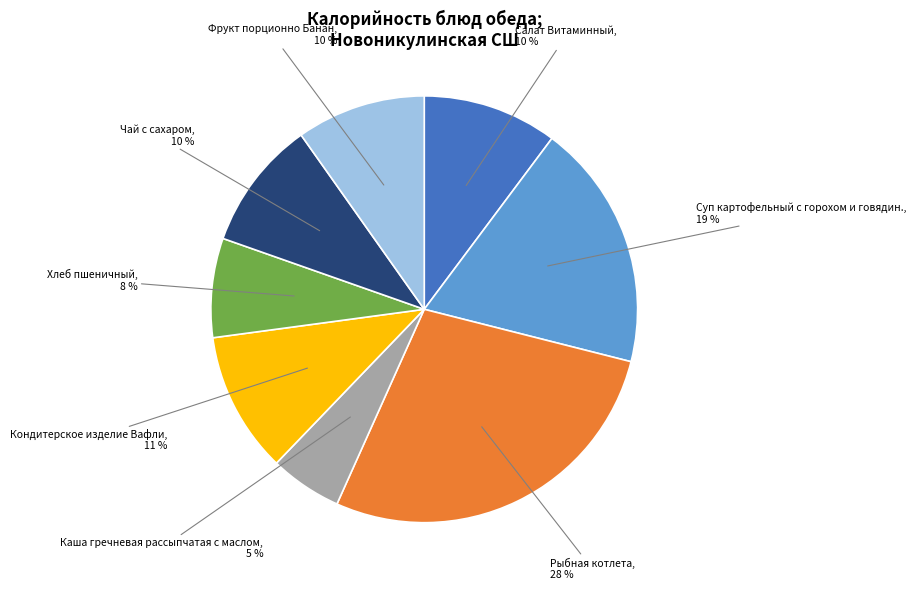

To the nearest percent, what is the average slice percentage?

12%